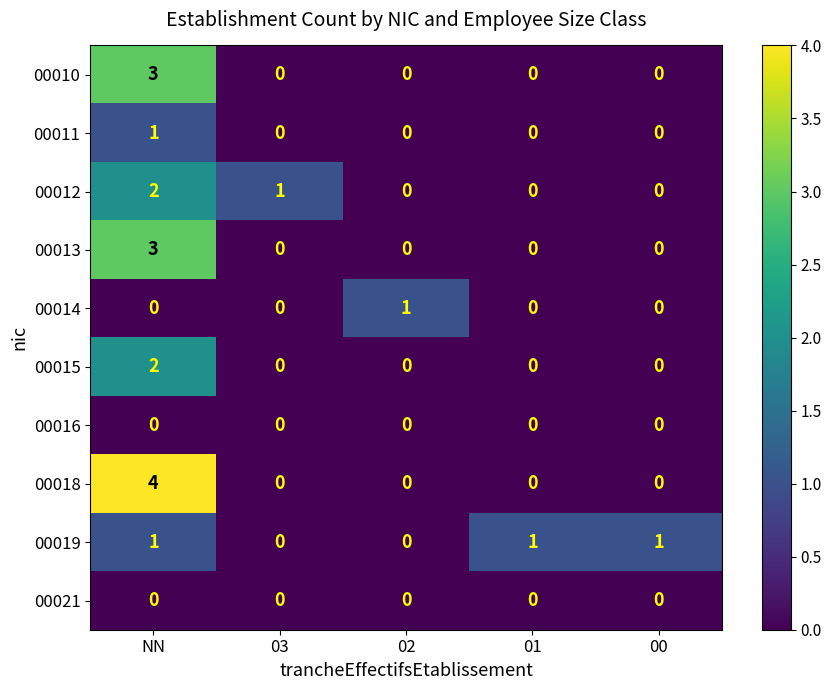

Count the 00010 values in the range 0 to 1.

4